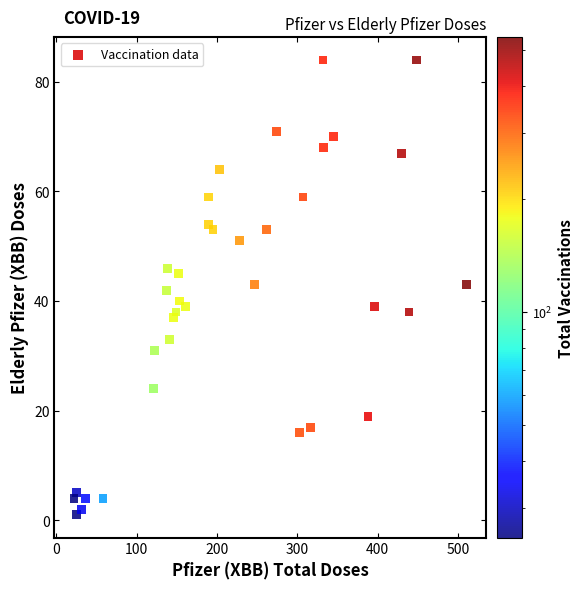

What is the range of Y values (max minus min)?

83